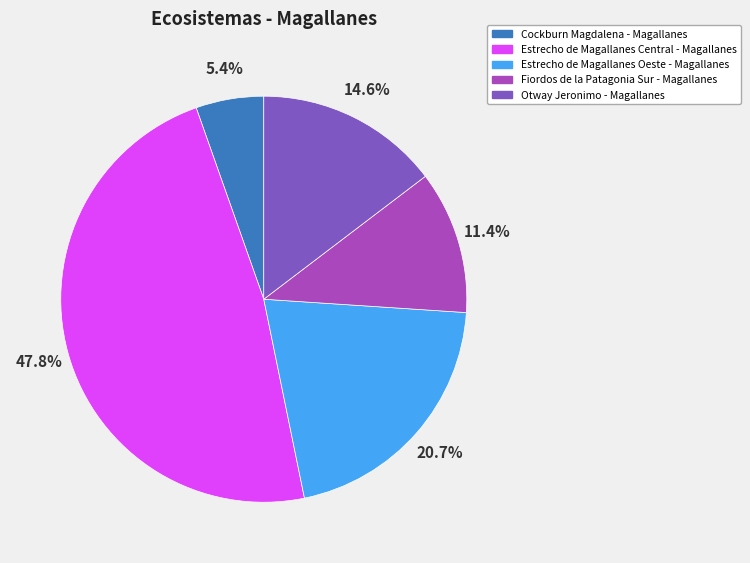

What percentage is the Estrecho de Magallanes Oeste - Magallanes slice, to the nearest percent?

21%